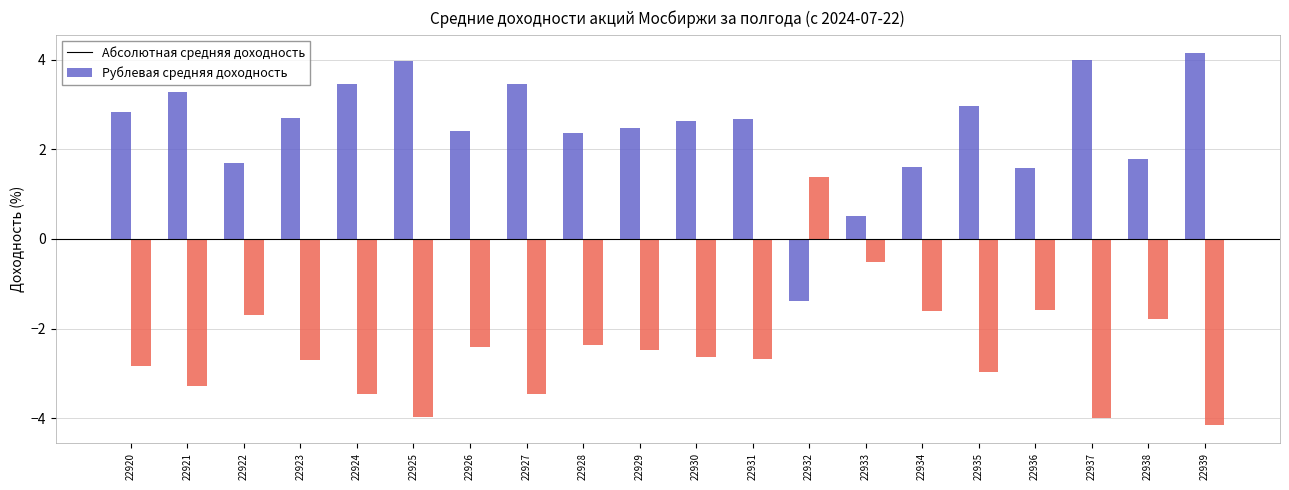

Does the chart contain stacked bars?

No